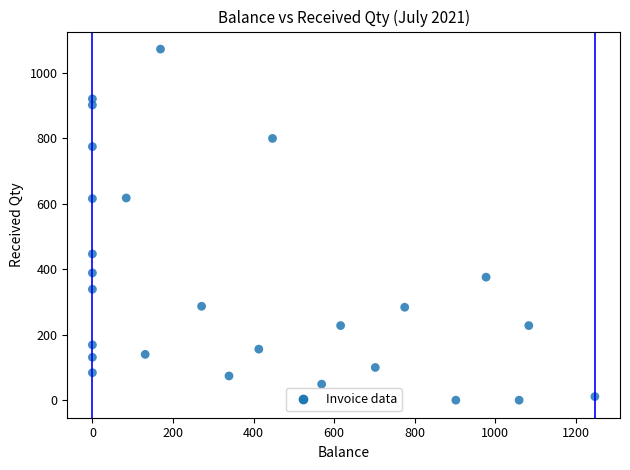

What is the range of Y values (max minus min)?

1073